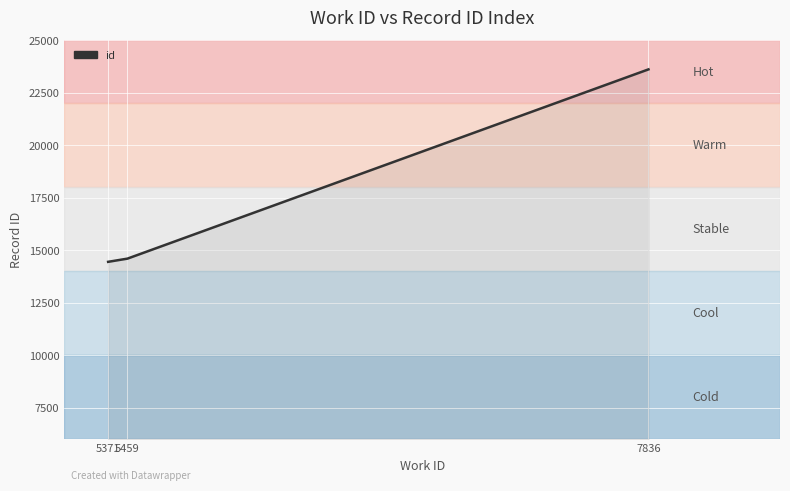

List the labels in order of value, smallest first.

5371, 5459, 7836